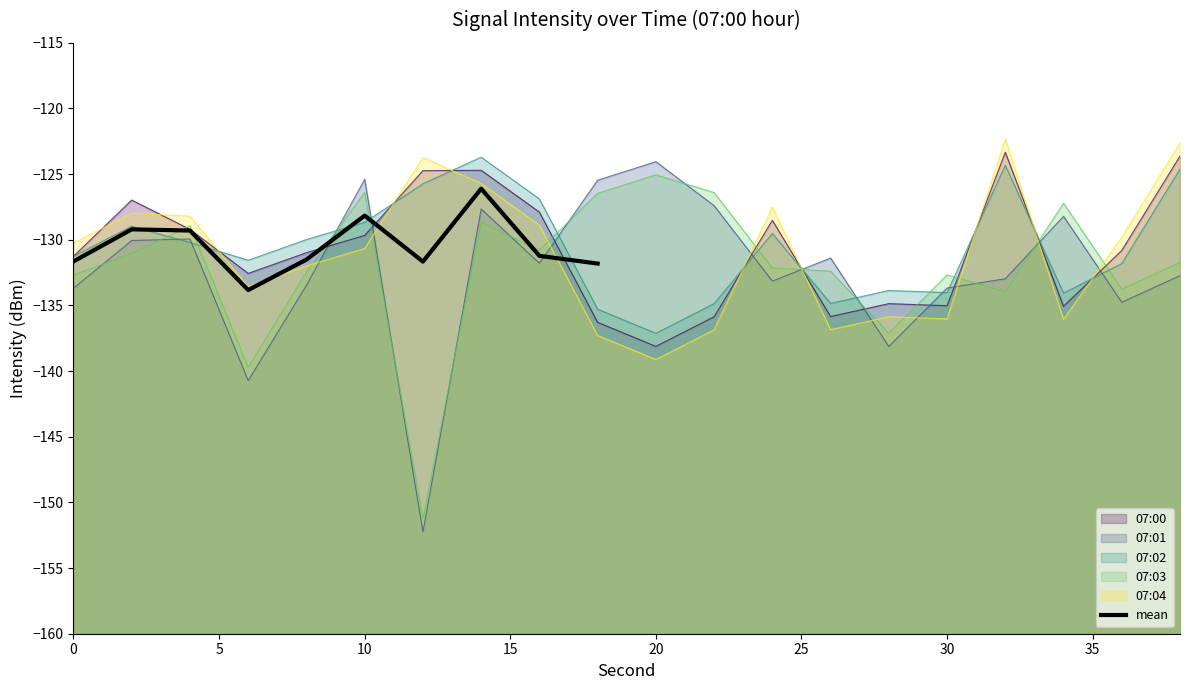

What is the highest value of the mean series?

-126.1